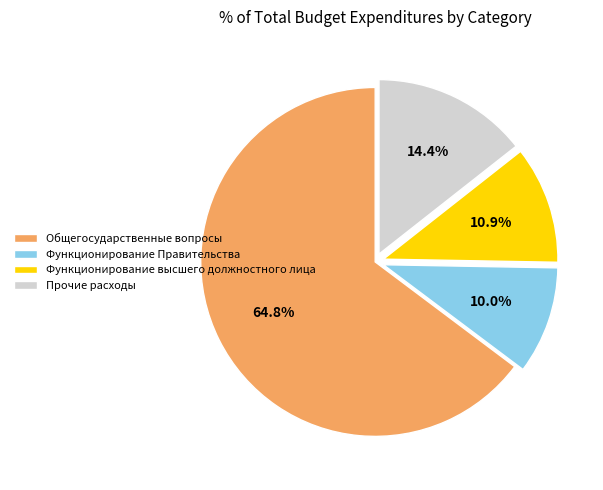

What percentage do Общегосударственные вопросы and Прочие расходы together represent?

79.1%